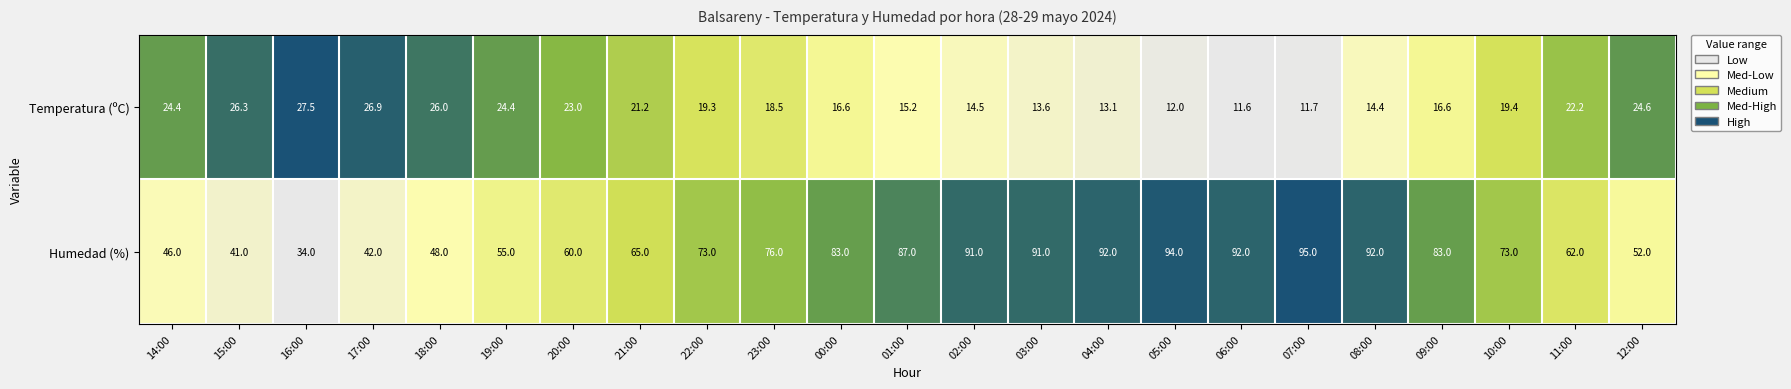

Count the number of data series in this chart.

2